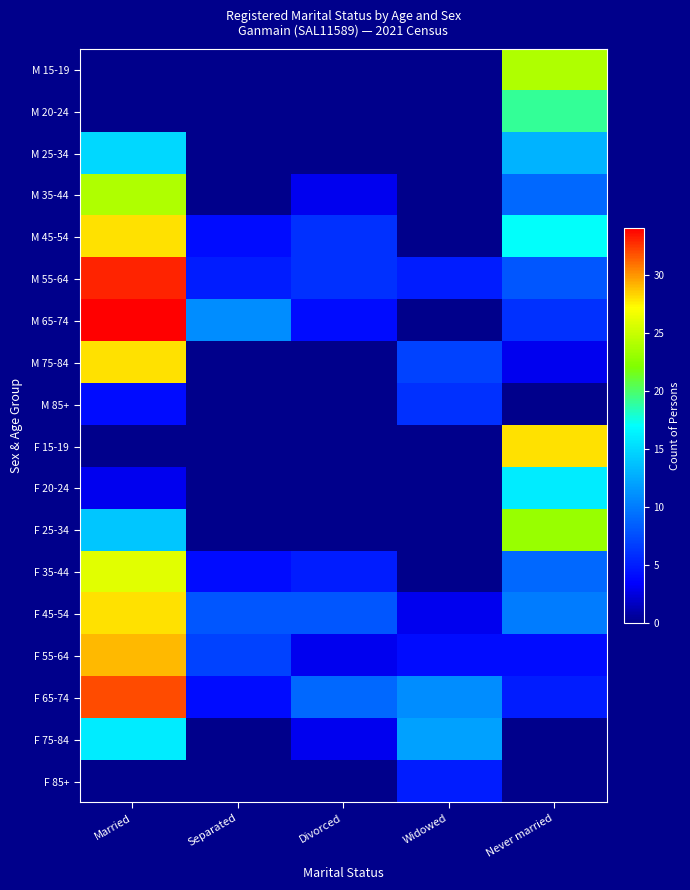

At Never married, list the series in order from smallest to largest.

M 85+, F 75-84, F 85+, M 75-84, F 55-64, F 65-74, M 65-74, M 55-64, M 35-44, F 35-44, F 45-54, M 25-34, F 20-24, M 45-54, M 20-24, F 25-34, M 15-19, F 15-19